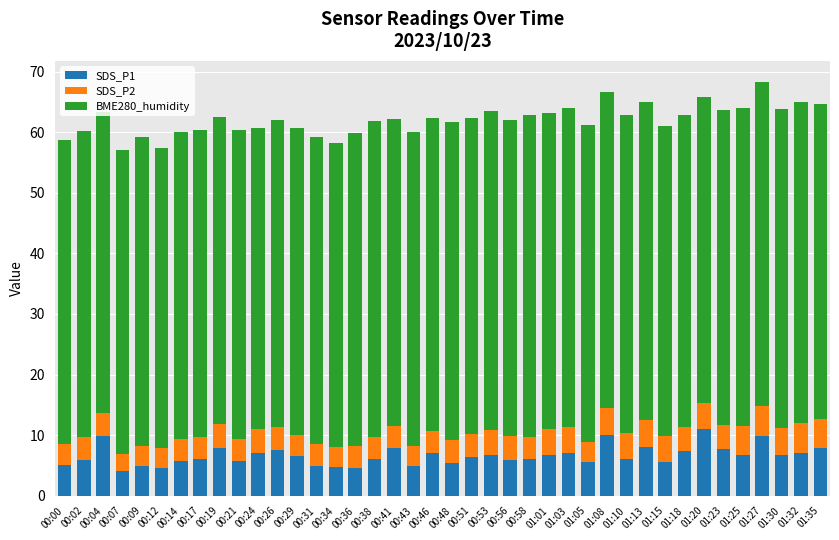

Which category has the lowest value in the SDS_P1 series?

00:07